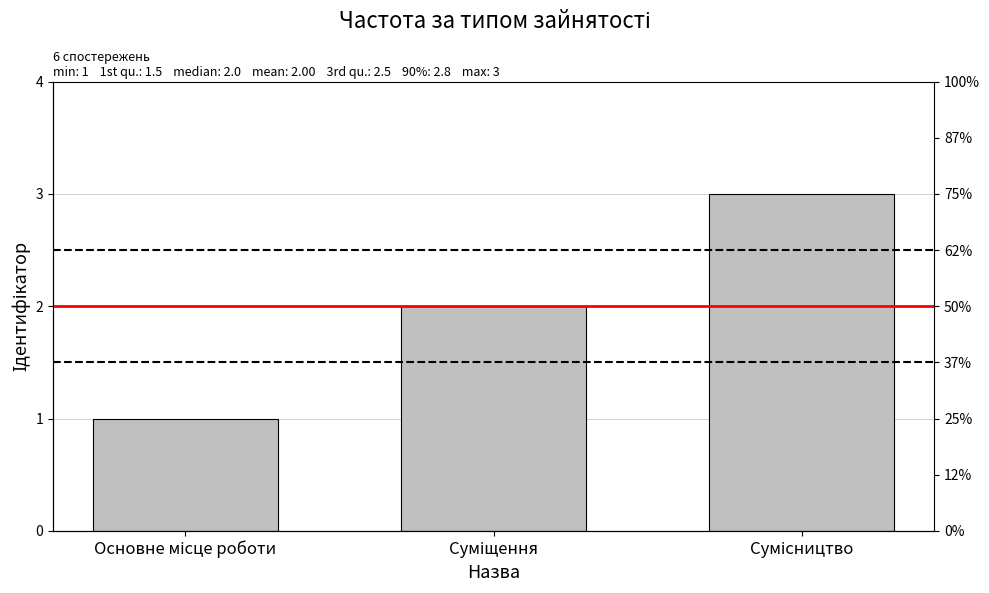

What is the difference between the second highest and minimum values?

1